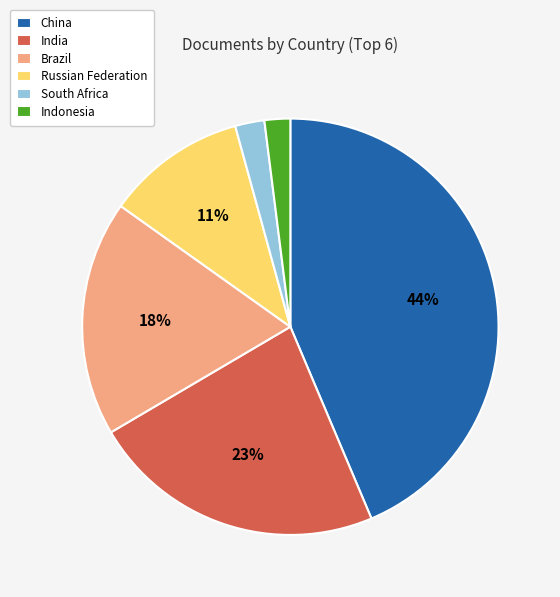

To the nearest percent, what is the difference between the China and Russian Federation slice percentages?

33%